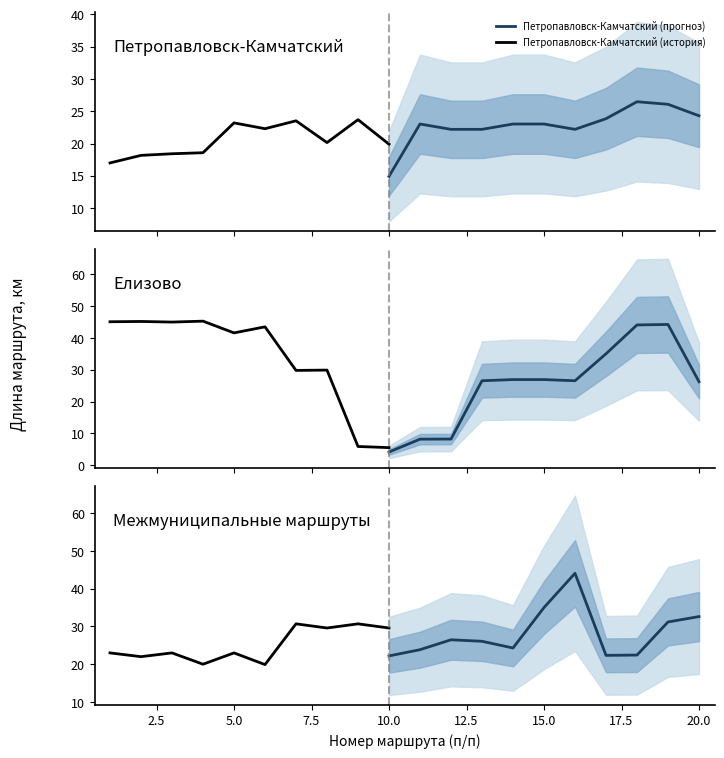

What is the value of the Межмуниципальные маршруты point at the 6th from the left?

19.9